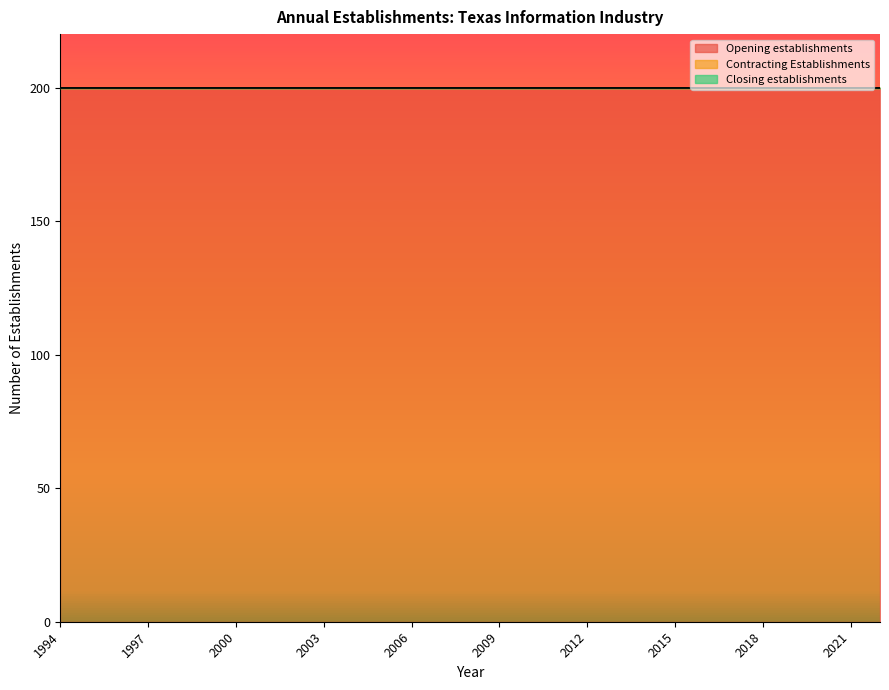

Reading right to left, list all the values displayed in this chart.

Opening establishments: 200	200	200	200	200	200	200	200	200	200	200	200	200	200	200	200	200	200	200	200	200	200	200	200	200	200	200	200	200
Contracting Establishments: 0	0	0	0	0	0	0	0	0	0	0	0	0	0	0	0	0	0	0	0	0	0	0	0	0	0	0	0	0
Closing establishments: 0	0	0	0	0	0	0	0	0	0	0	0	0	0	0	0	0	0	0	0	0	0	0	0	0	0	0	0	0